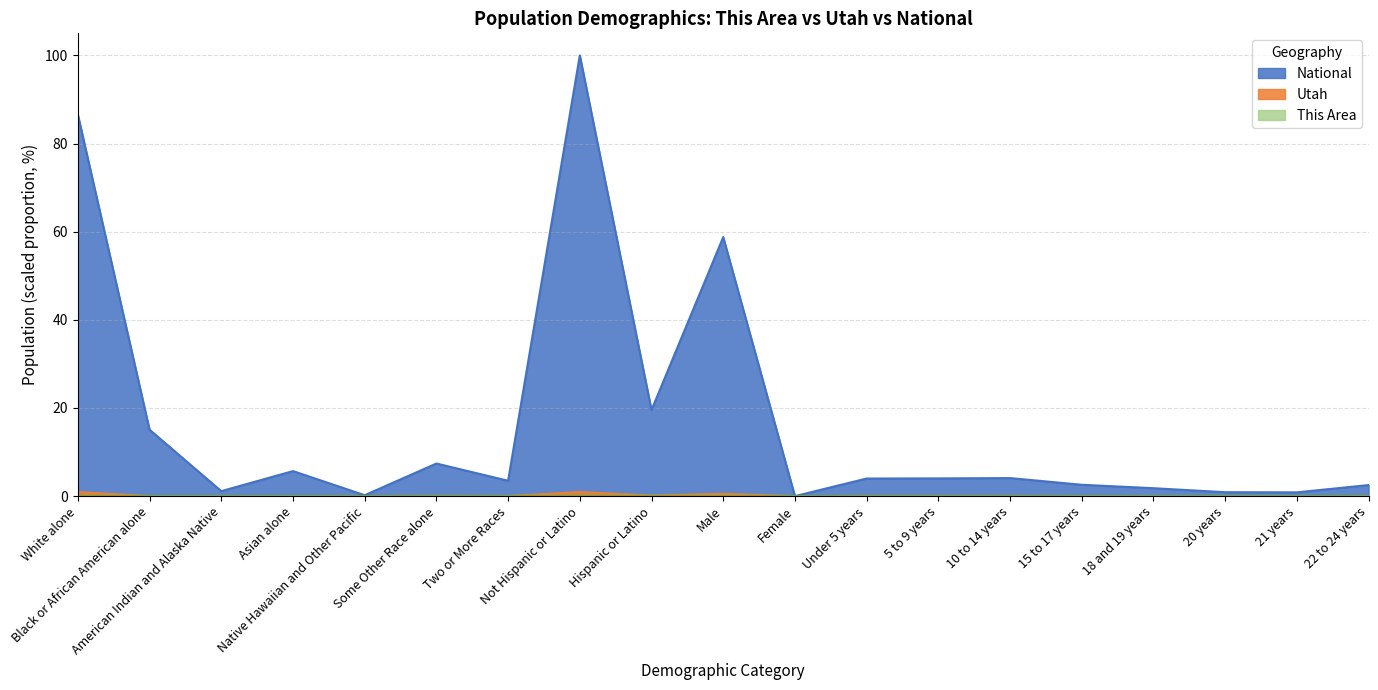

True or false: National has a value of 4.0 at Under 5 years.

True